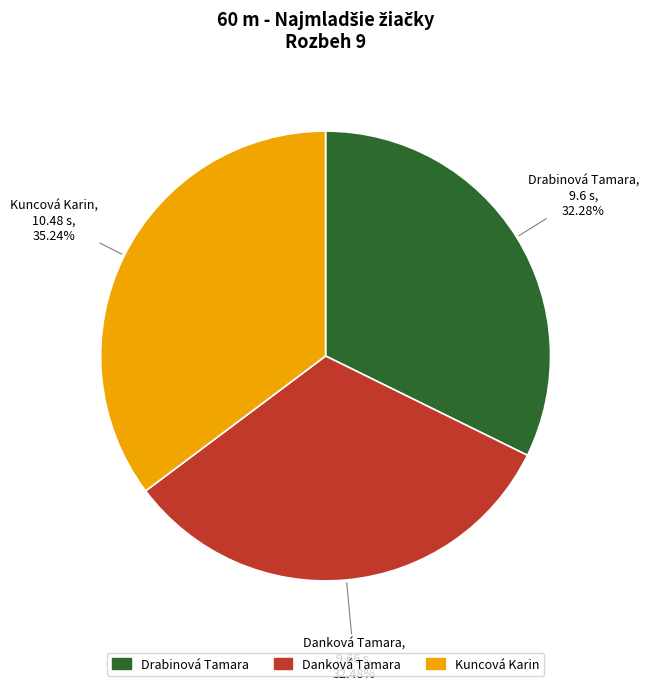

Is the sum of Kuncová Karin and Danková Tamara greater than half?

Yes